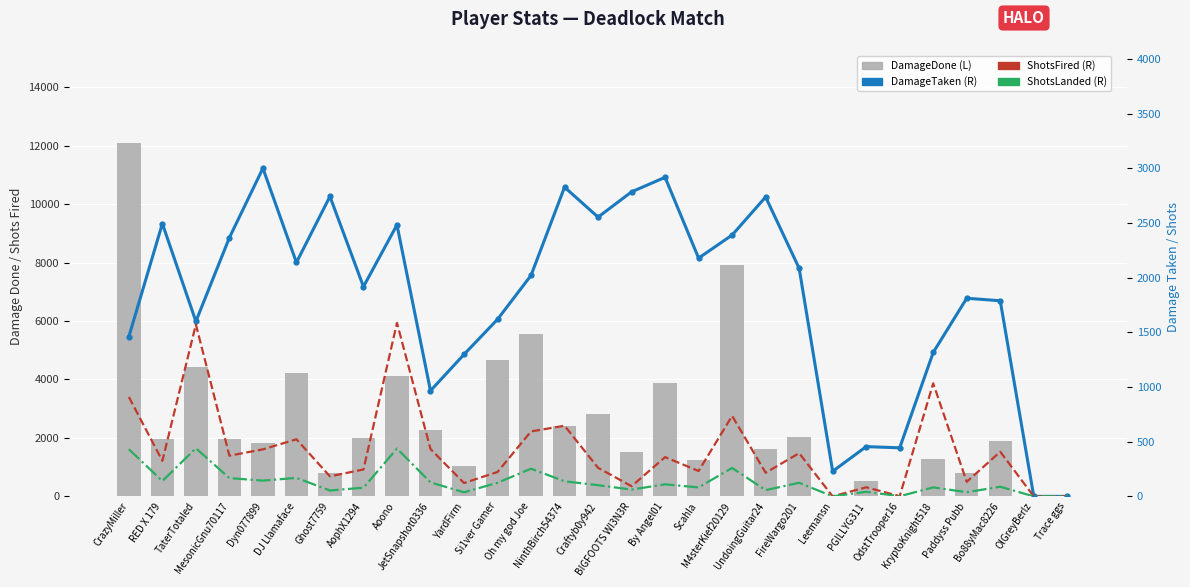

Are the bars horizontal?

No